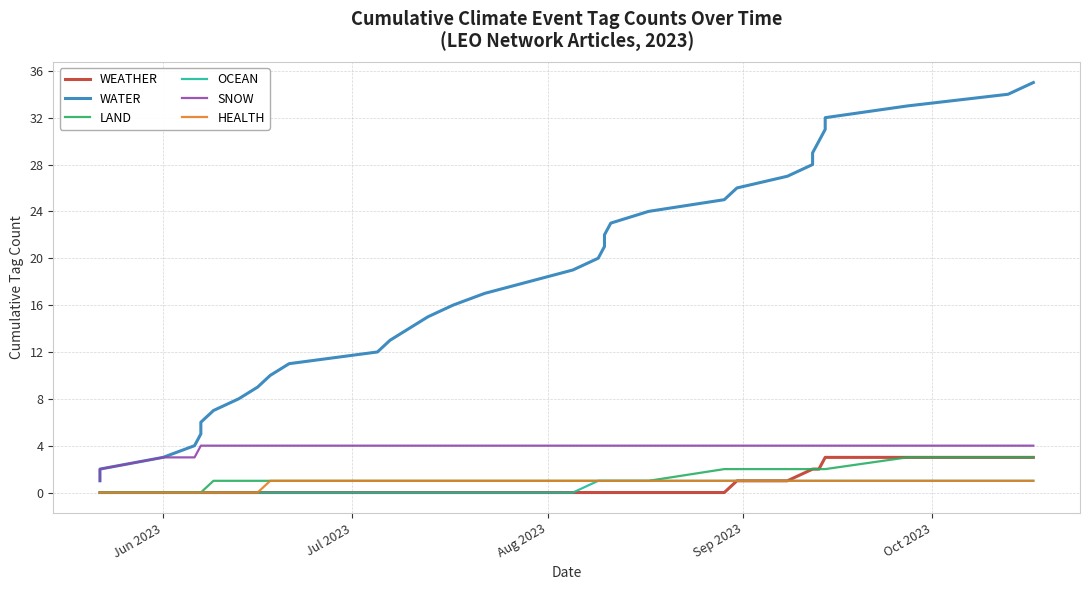

True or false: WEATHER and HEALTH cross at least once.

False